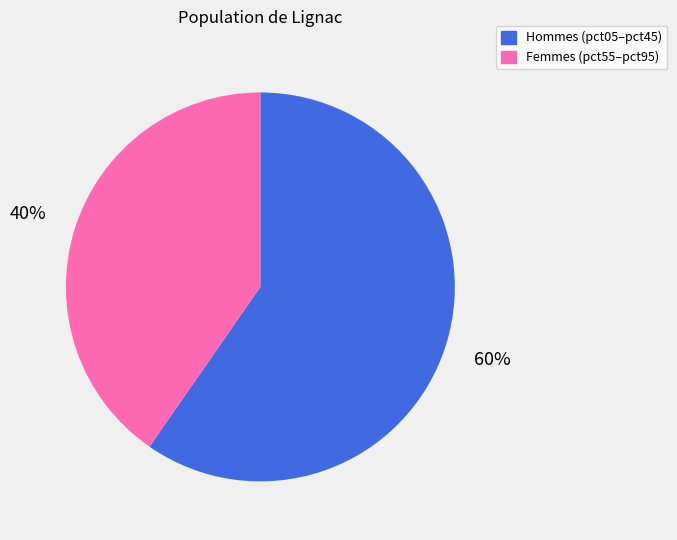

What is the largest slice in the pie chart?

Hommes (pct05–pct45)